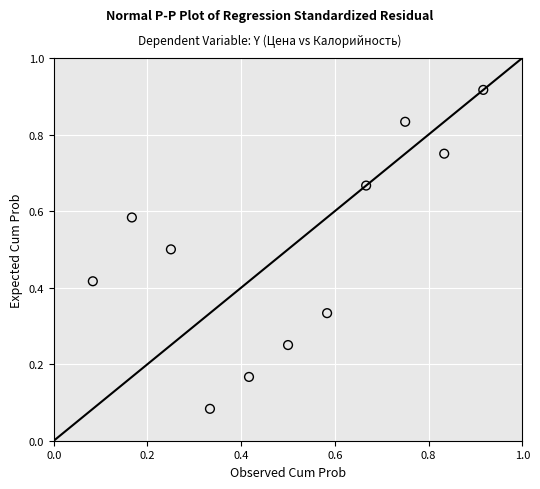

What is the average X value?

0.5